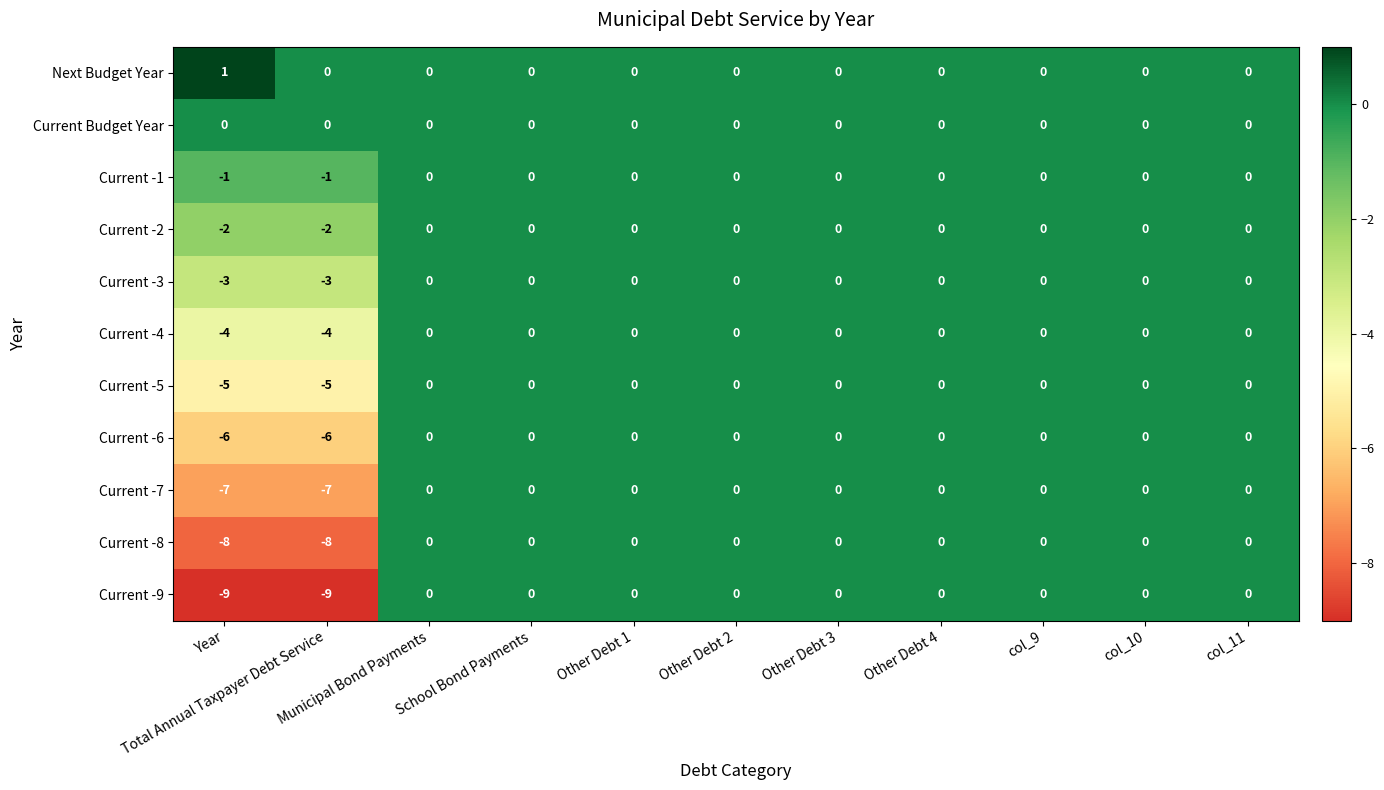

Which series has the largest range (max minus min)?

Current -9